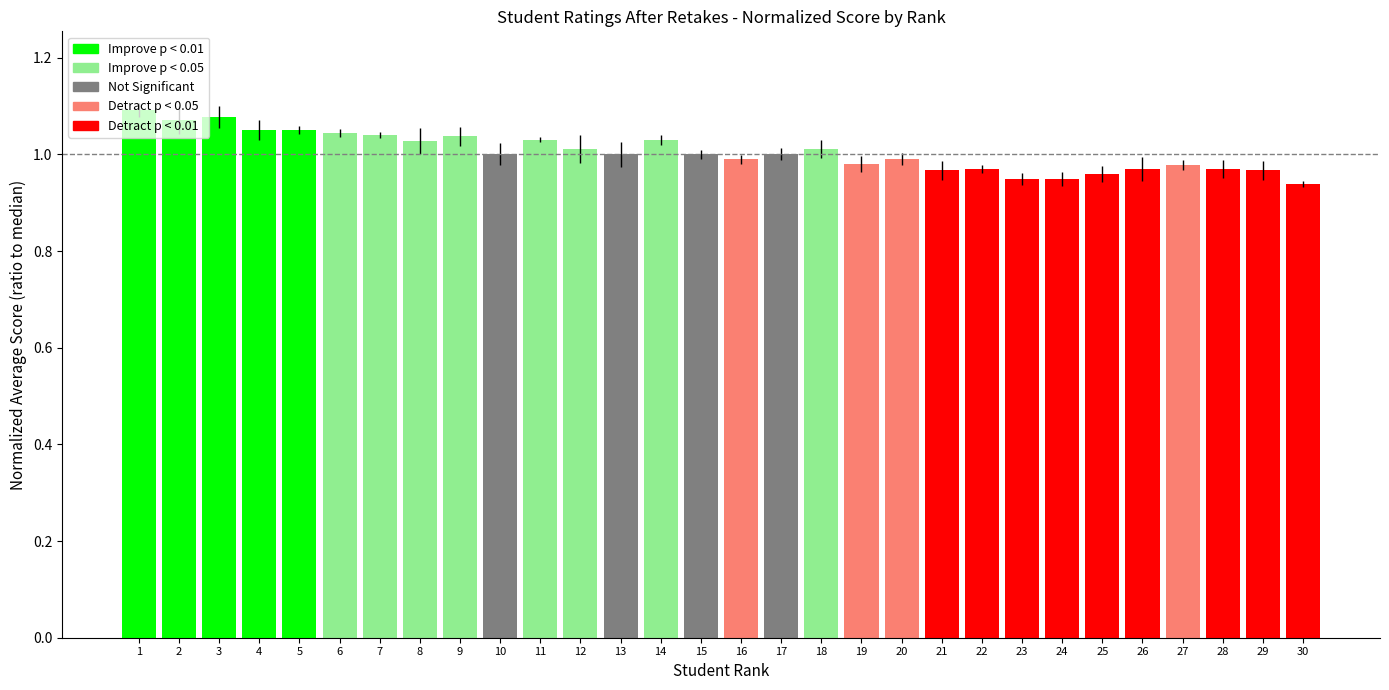

The value at 4 is 0.7. True or false?

False